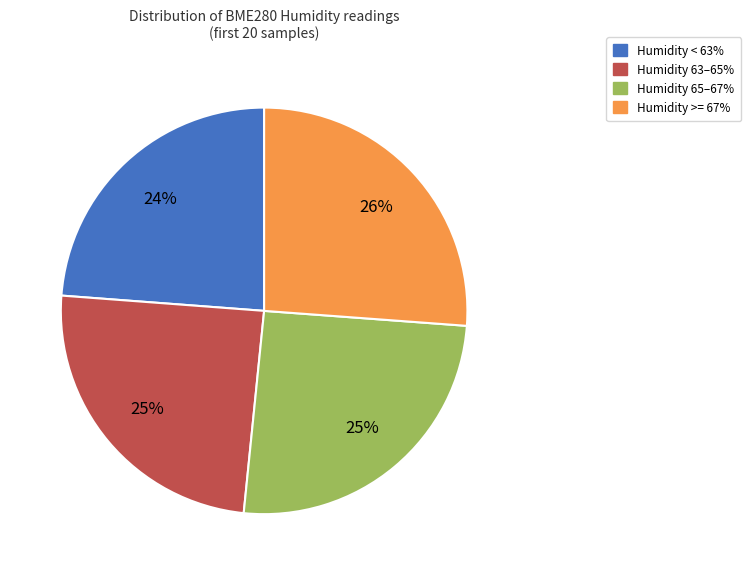

Is there a majority slice in this chart?

No